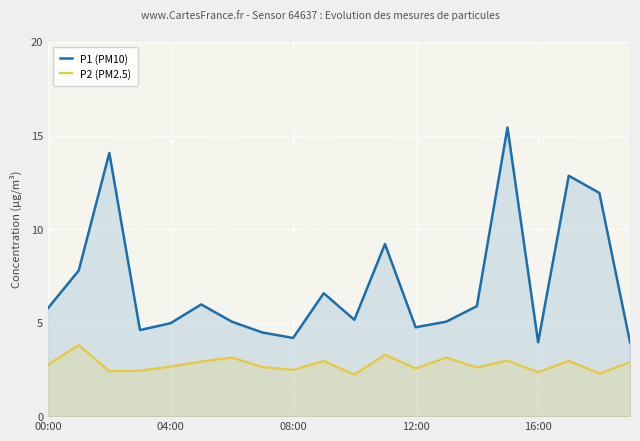

What position from the left is 17?

18